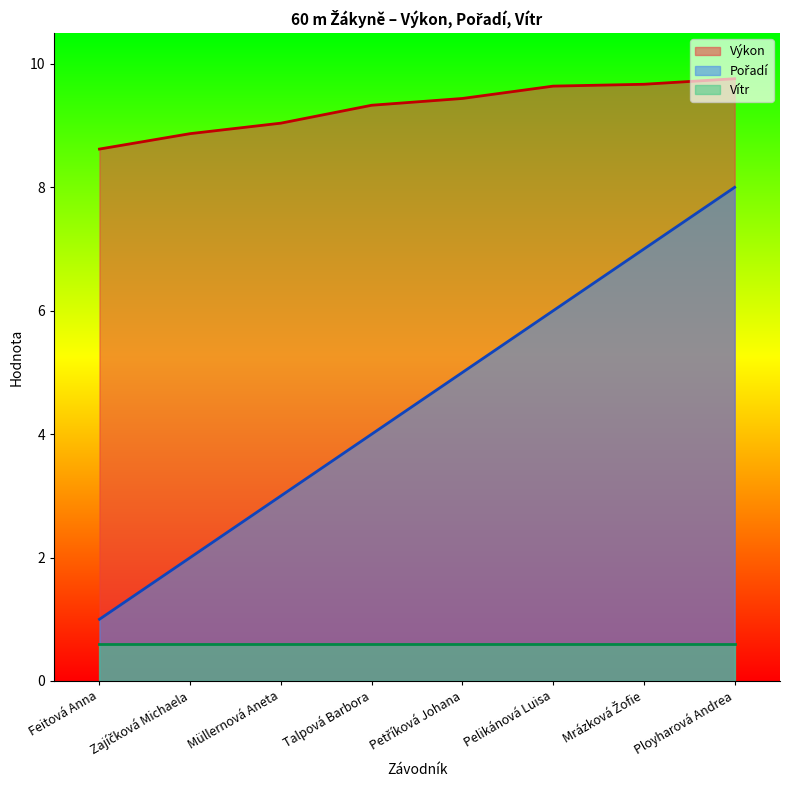

What is the value of the Pořadí point at the 1st from the left?

1.0